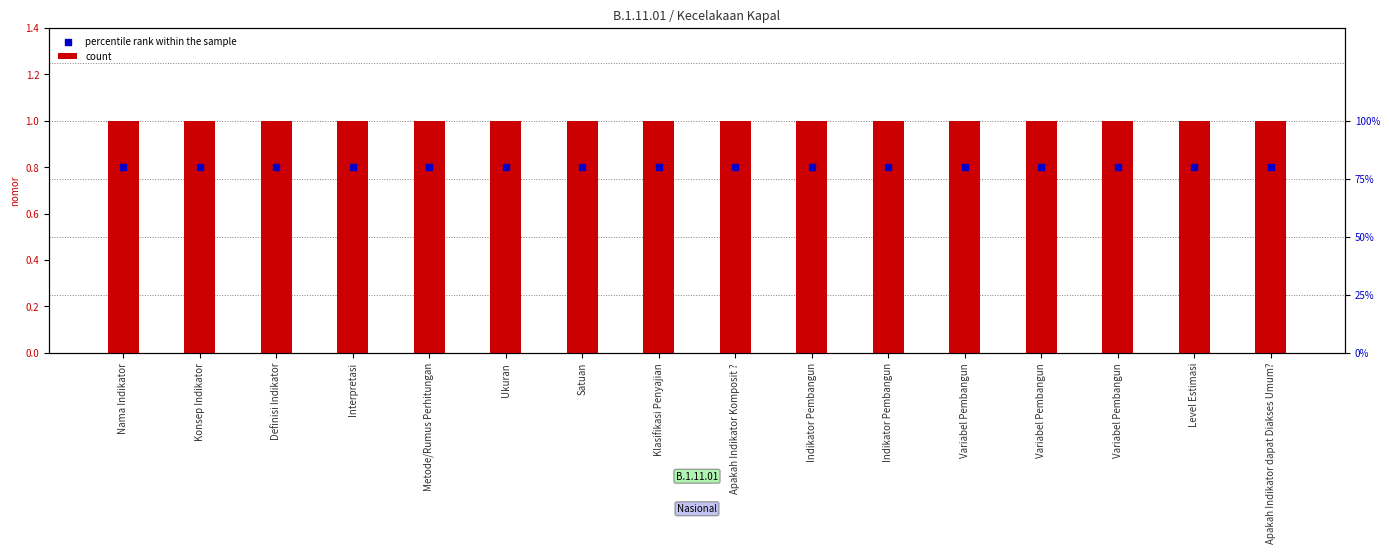

What are all the series names shown in the legend?

count, percentile rank within the sample